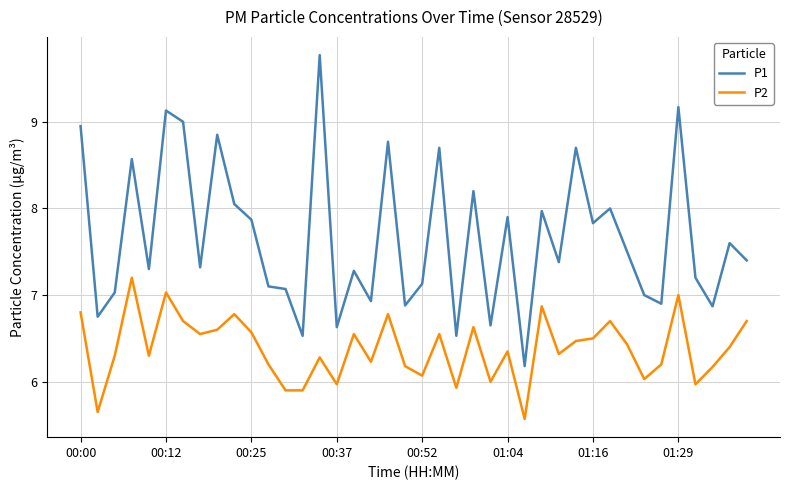

Which series has the largest range (max minus min)?

P1